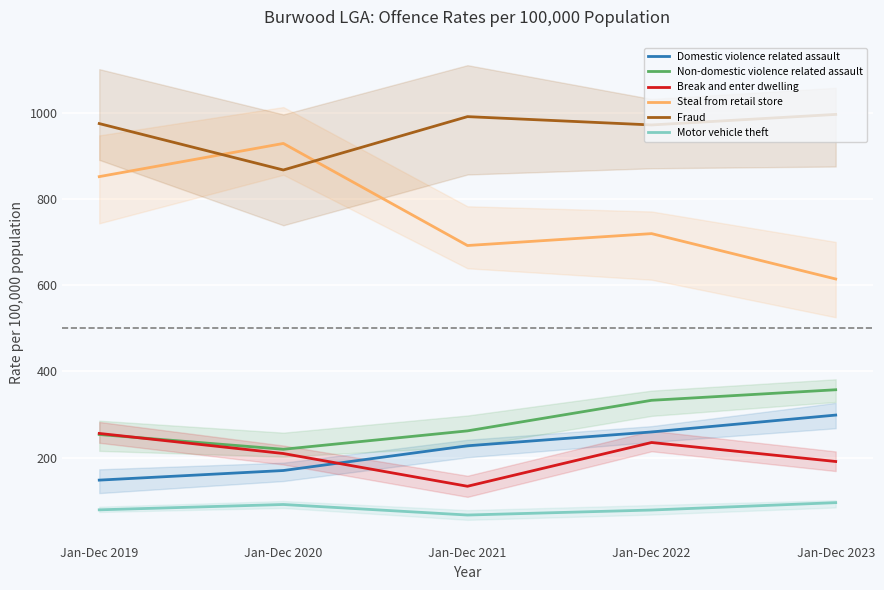

How many intersections are there between Fraud and Steal from retail store?

2